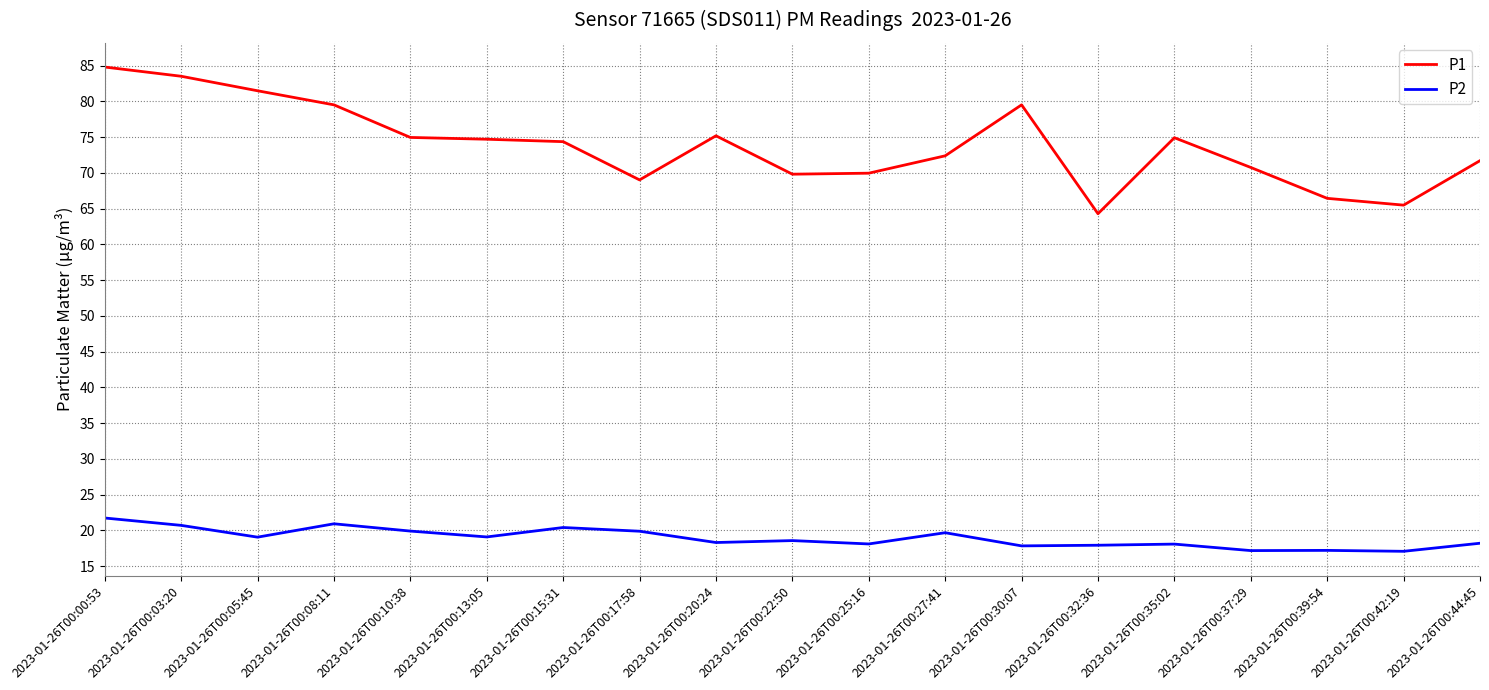

What position from the left is 2023-01-26T00:10:38?

5